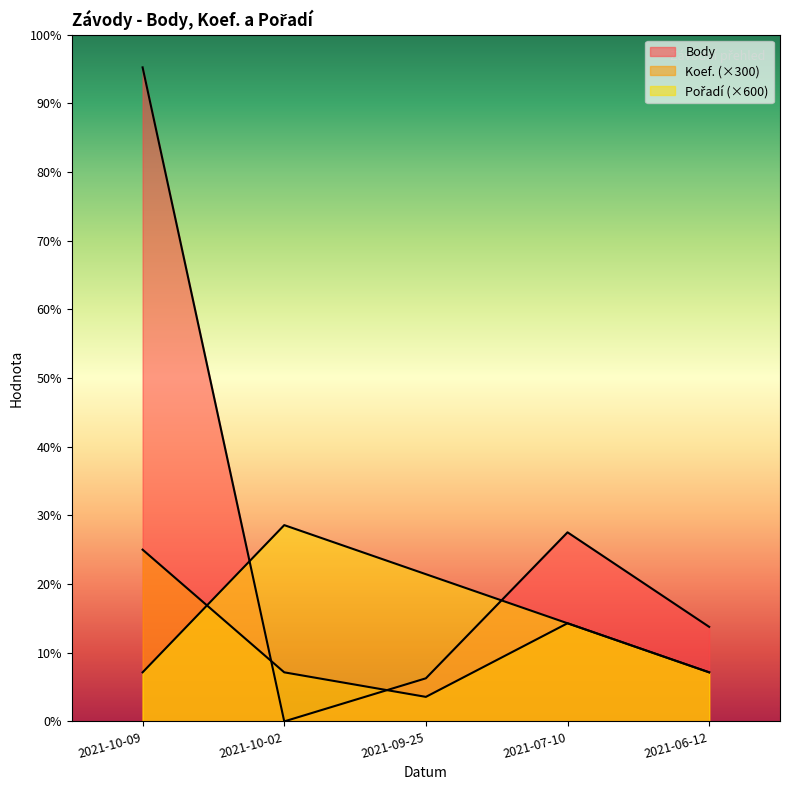

Reading left to right, transcribe all the data shown in this chart.

Body: 2021-10-09=7997	2021-10-02=0	2021-09-25=527	2021-07-10=2312	2021-06-12=1156
Koef.: 2021-10-09=2100	2021-10-02=600	2021-09-25=300	2021-07-10=1200	2021-06-12=600
Pořadí: 2021-10-09=600	2021-10-02=2400	2021-09-25=1800	2021-07-10=1200	2021-06-12=600